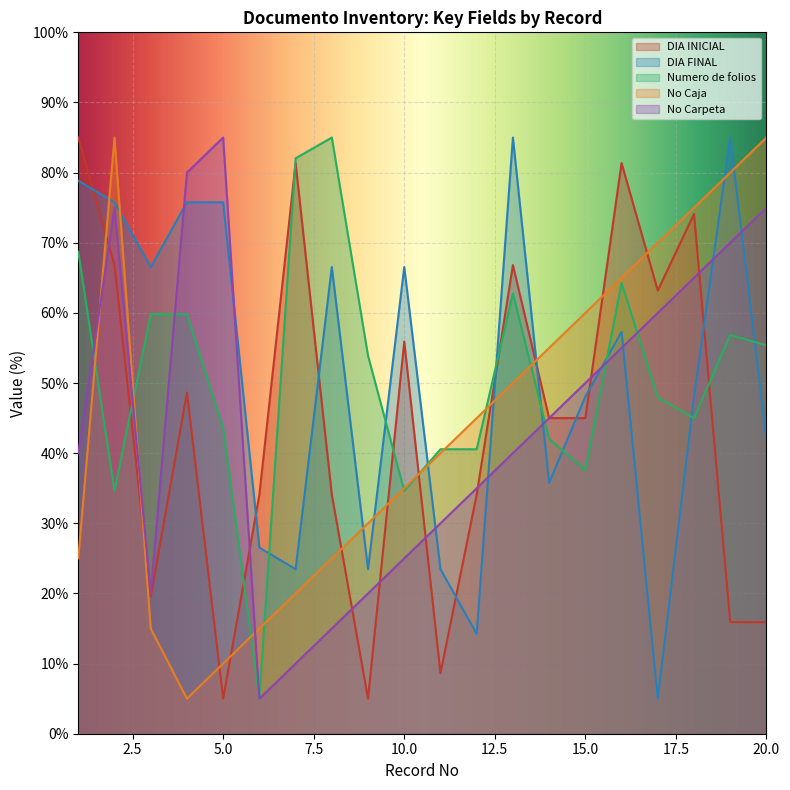

What is the value of the Numero de folios point at the 11th from the left?

40.6